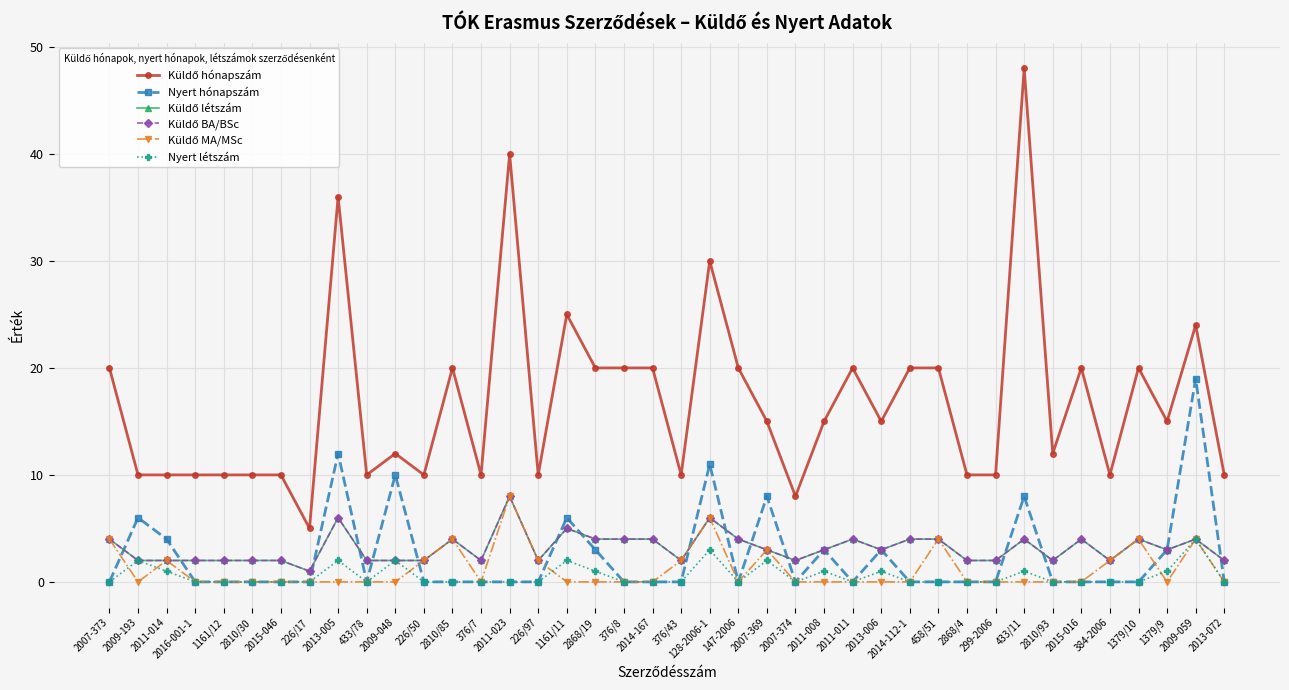

Where is Küldő BA/BSc nearest to the value 4?

2007-373